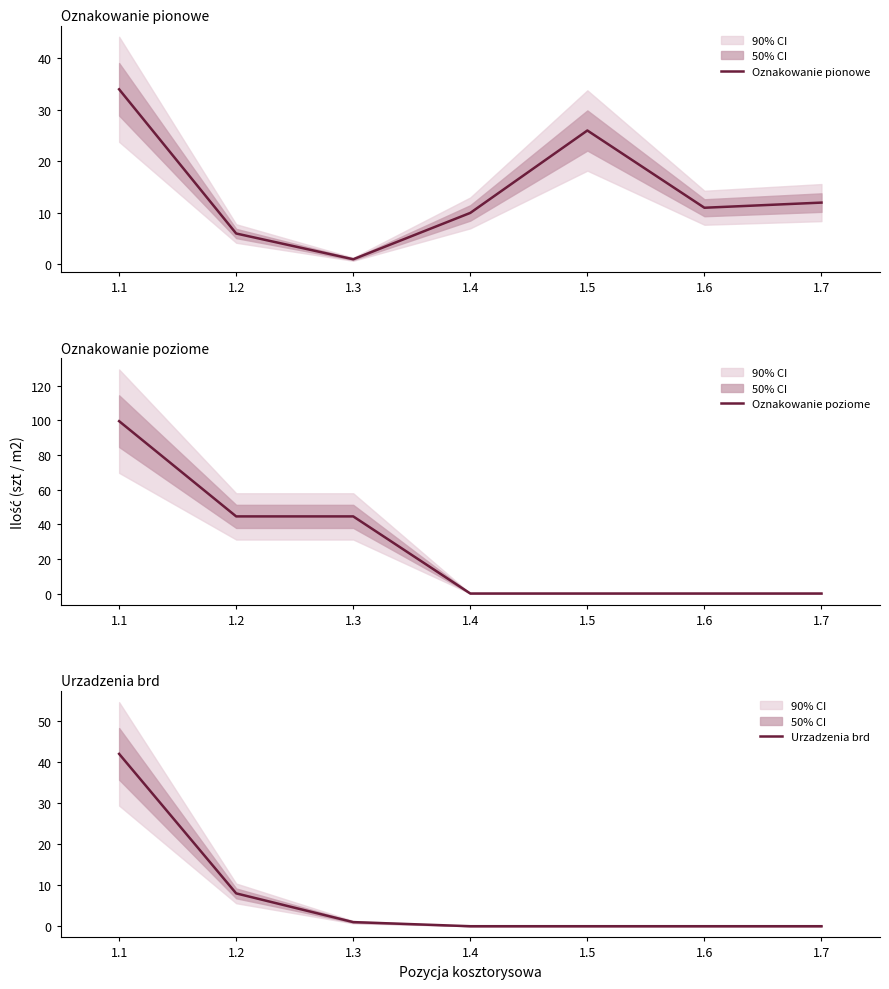

What is the difference between the Oznakowanie poziome values at 1.5 and 1.3?

44.5